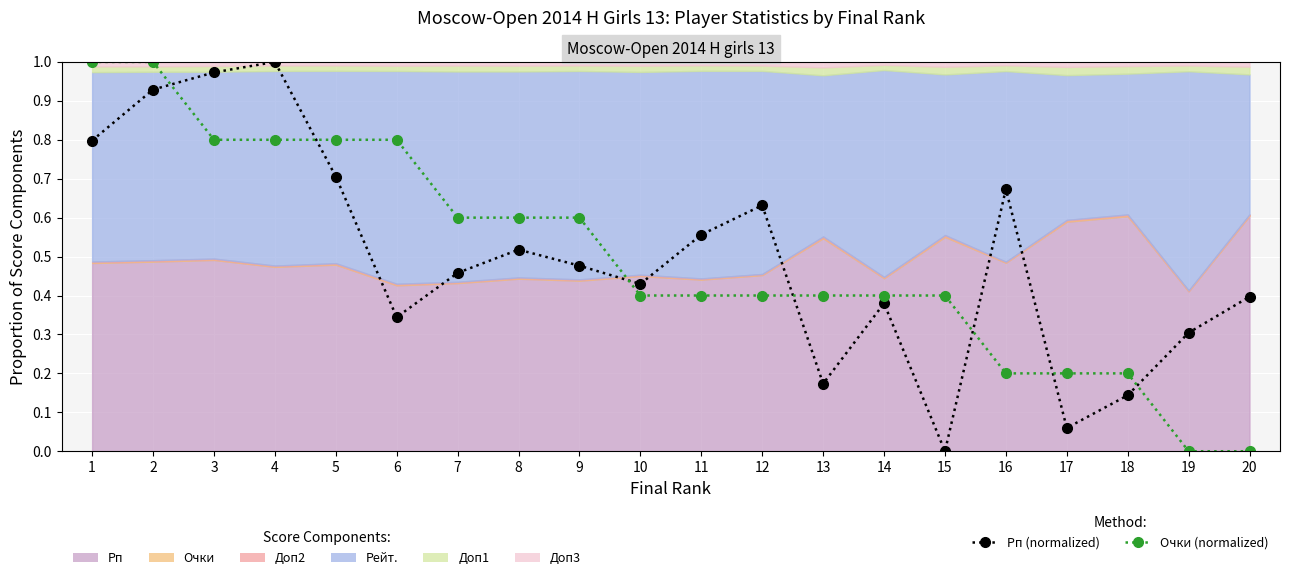

What is the difference between the highest and lowest values at 17?

0.1